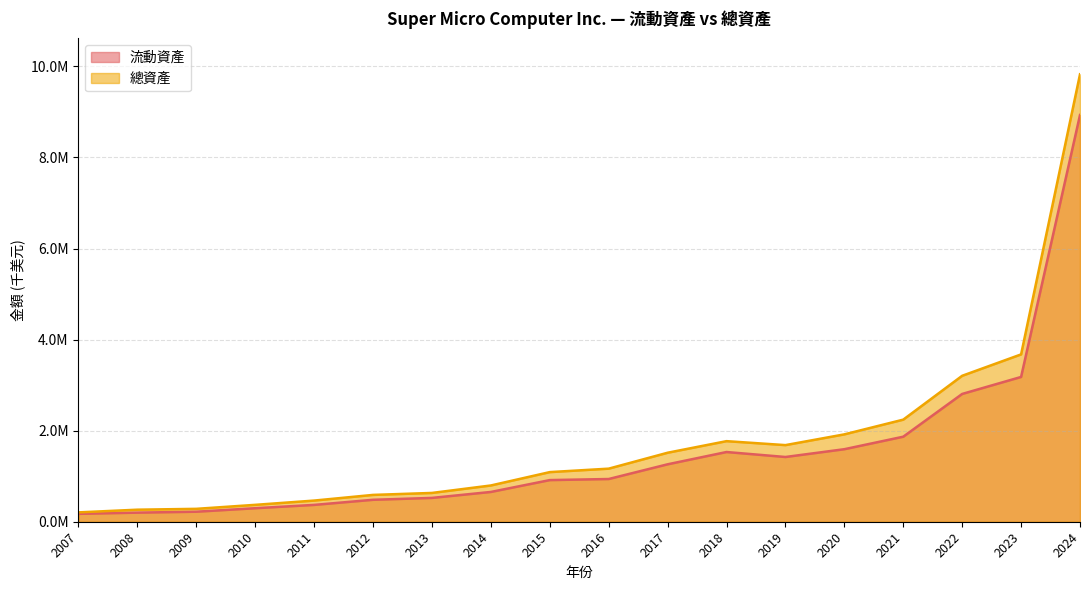

How many lines are shown in the chart?

2